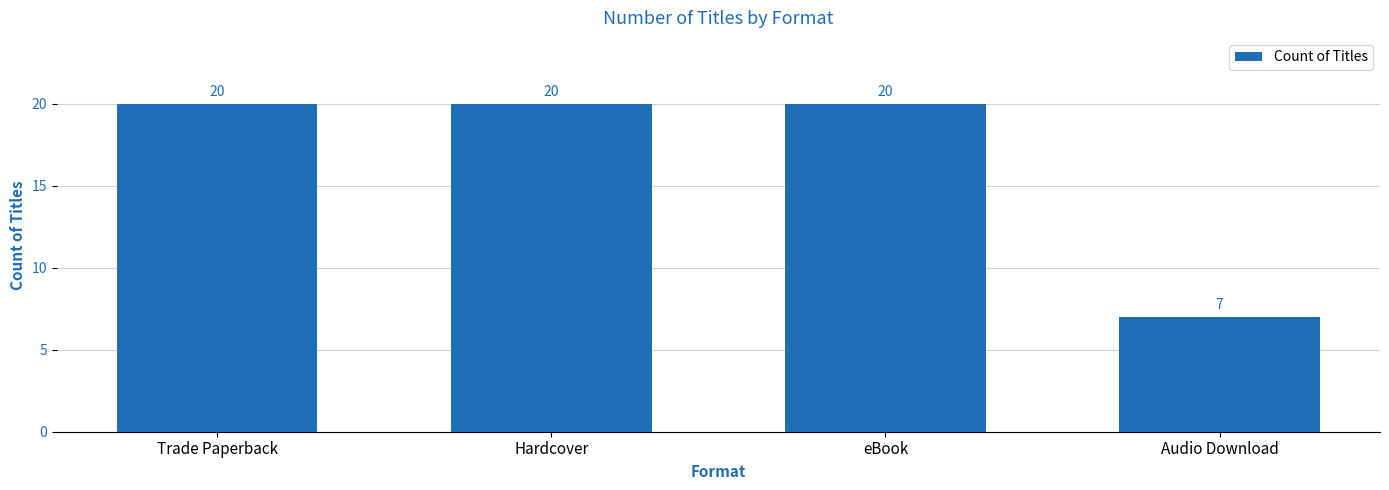

Between Audio Download and eBook, which is larger?

eBook